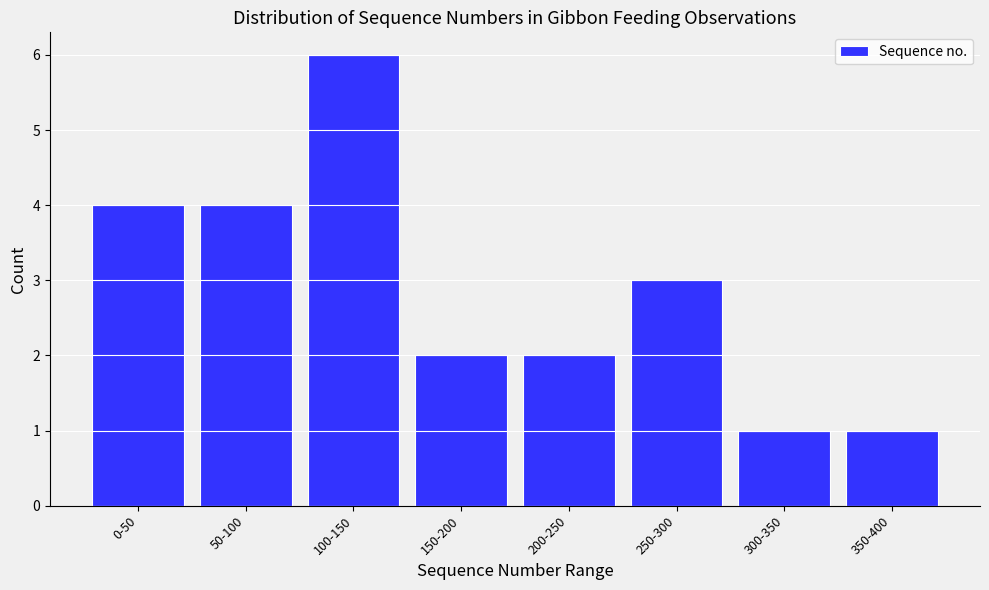

Reading left to right, transcribe all the data shown in this chart.

0-50=4	50-100=4	100-150=6	150-200=2	200-250=2	250-300=3	300-350=1	350-400=1